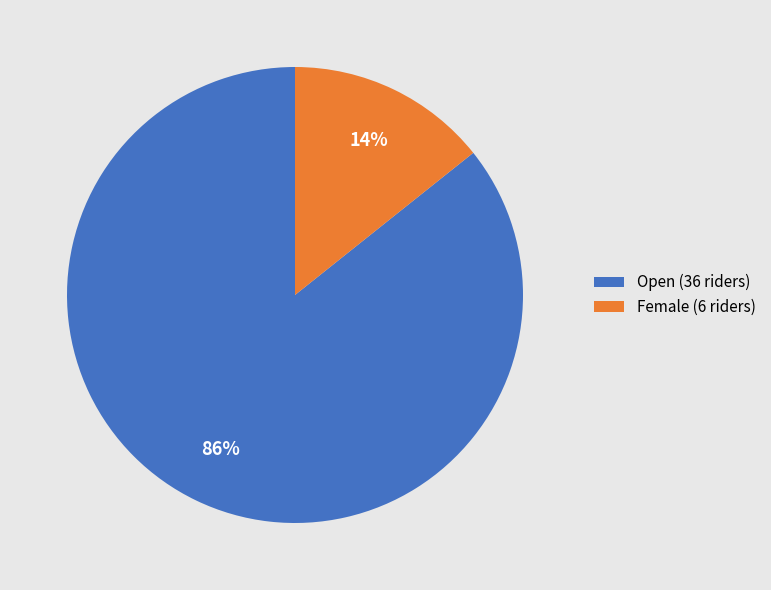

Which category has the smallest portion of the pie?

Female